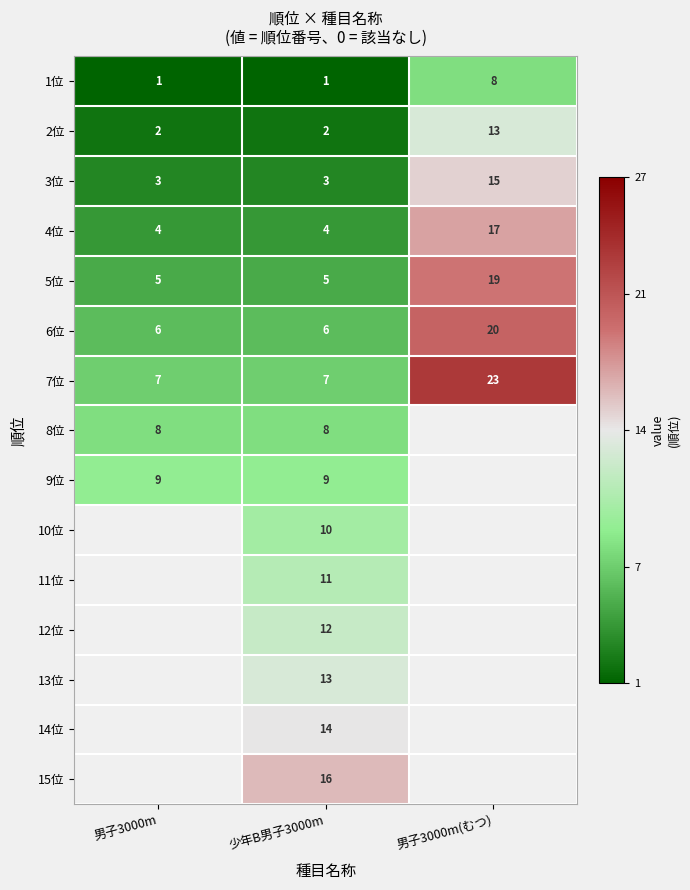

Is it true that 4位 equals 25 at 男子3000m(むつ)?

False